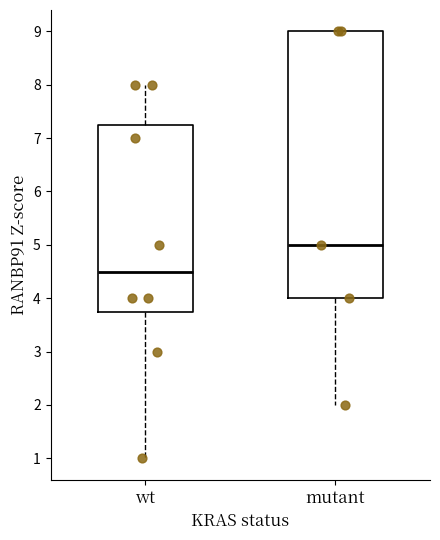

Reading left to right, read every box against the y-axis: the position of its median line, the range the box covers, and the ends of its whiskers. The values are not printed on the chart, so give them approximately, as read against the axis.

wt: median 4.5, box 3.8 to 7.3, whiskers 1.0 to 8.0
mutant: median 5.0, box 4.0 to 9.0, whiskers 2.0 to 9.0